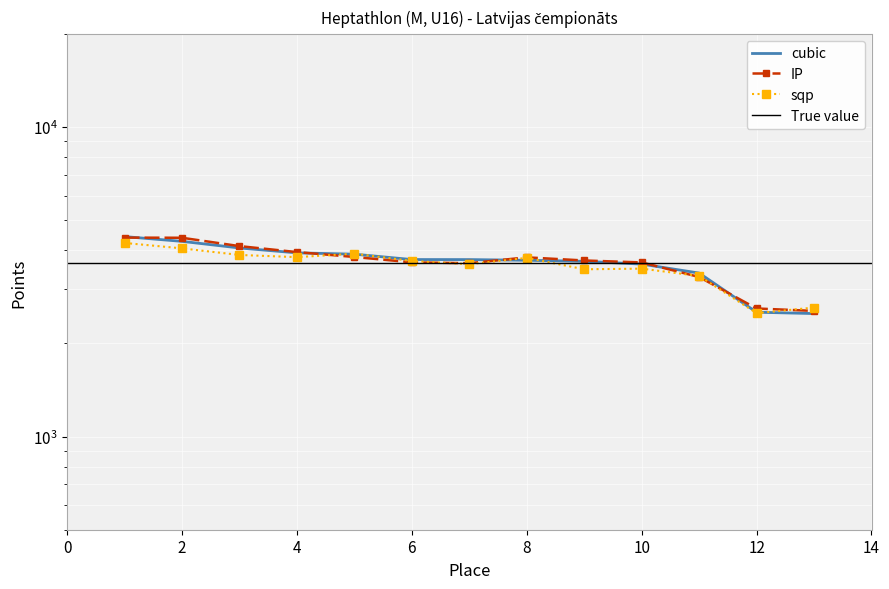

Between 7 and 3, which is larger?

3